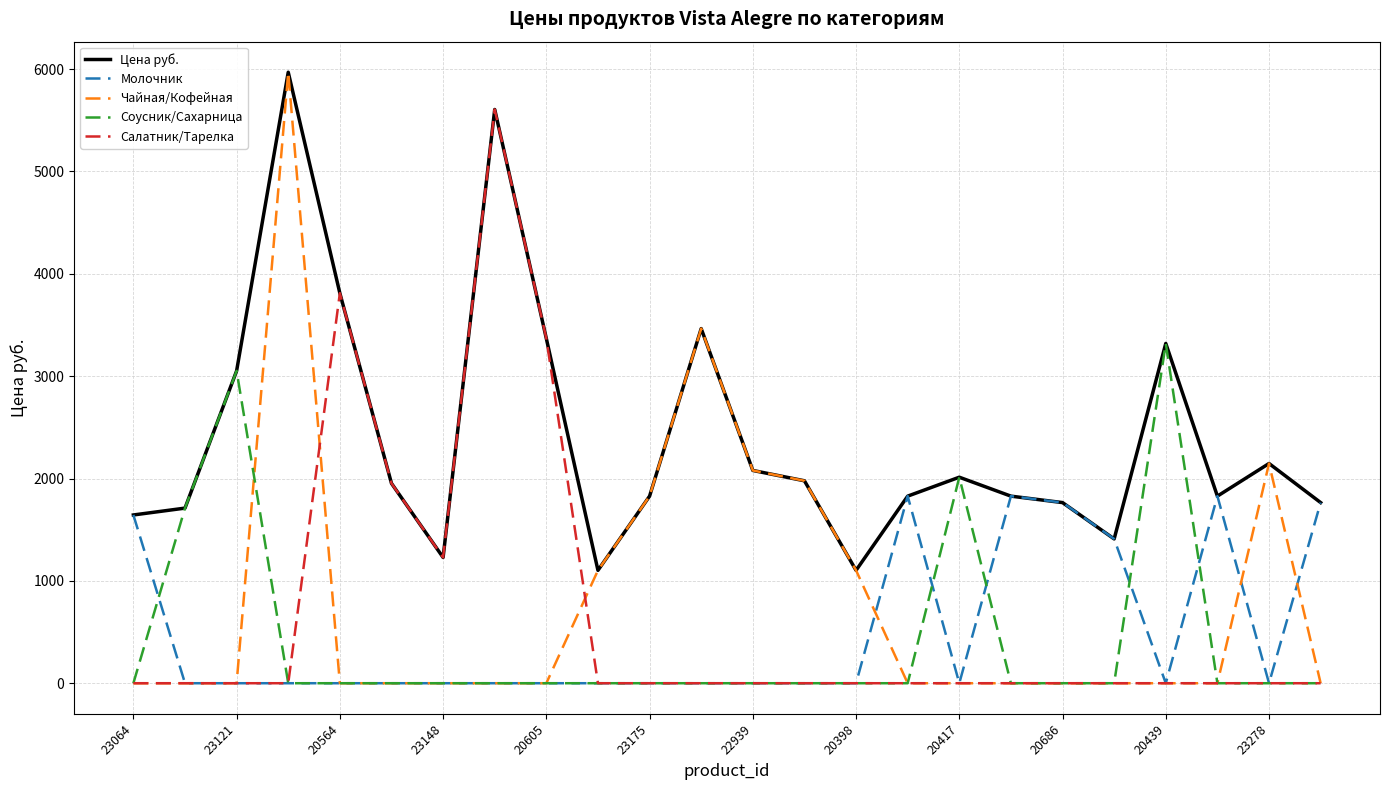

Which series has the largest range (max minus min)?

Чайная/Кофейная